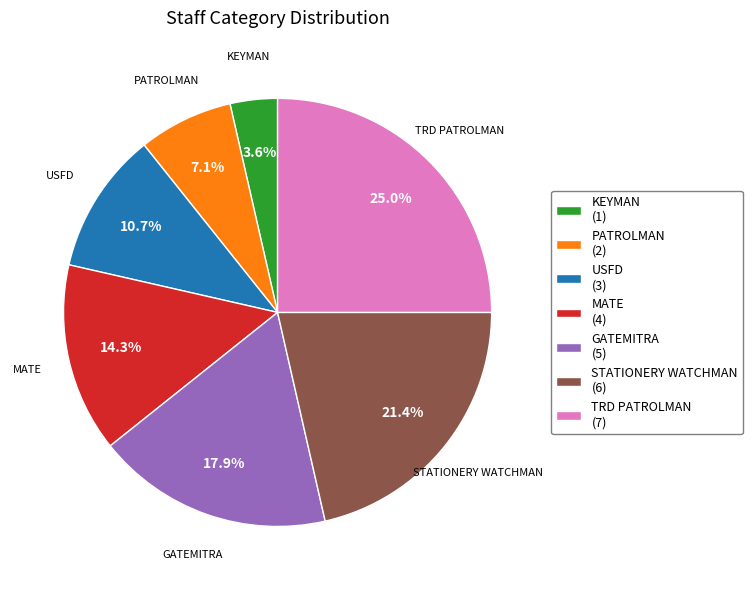

Rank the categories by value from highest to lowest.

TRD PATROLMAN (7), STATIONERY WATCHMAN (6), GATEMITRA (5), MATE (4), USFD (3), PATROLMAN (2), KEYMAN (1)